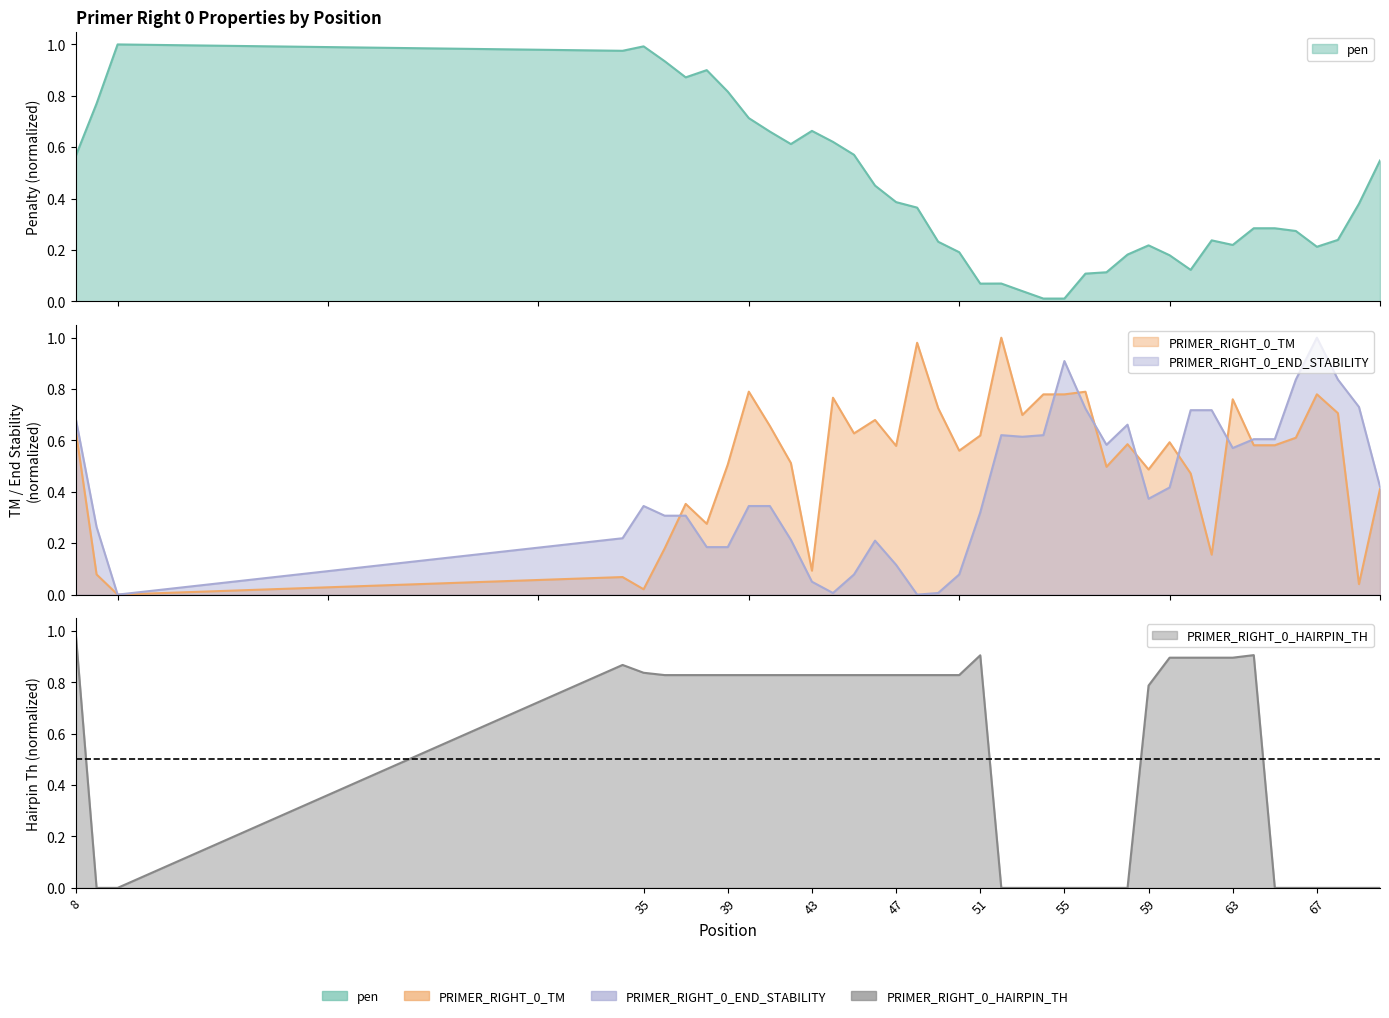

Is it true that pen equals 0.7 at 43?

True